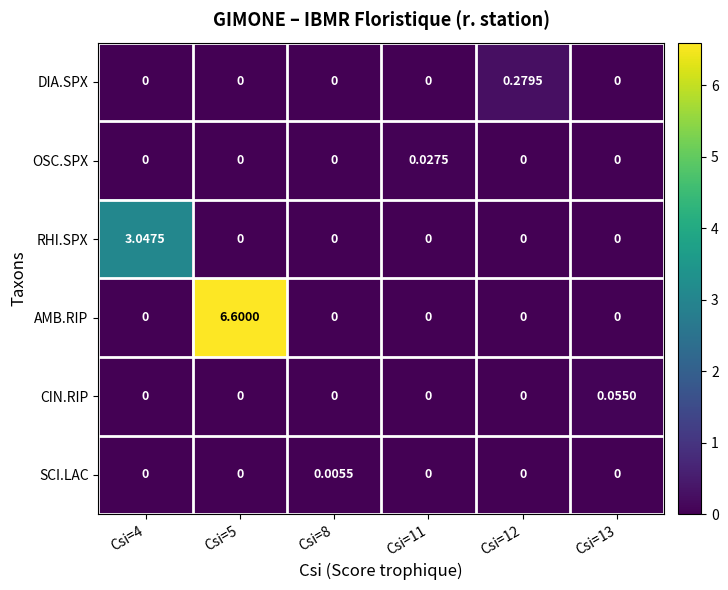

Which series has the largest total across all categories?

AMB.RIP